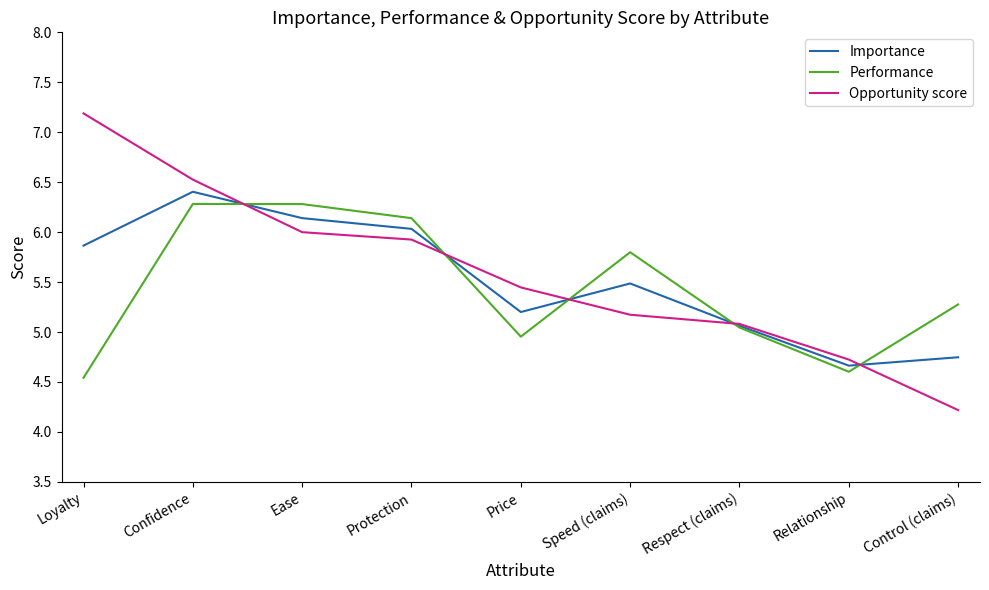

Where does the Performance series first go above 5?

Confidence